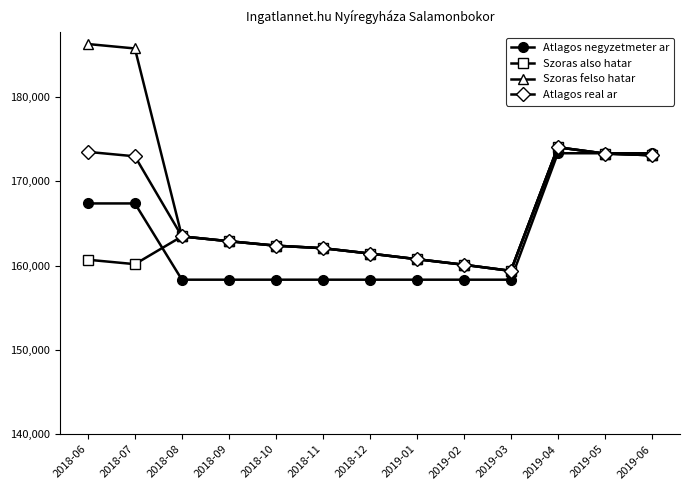

How many series are shown in this chart?

4